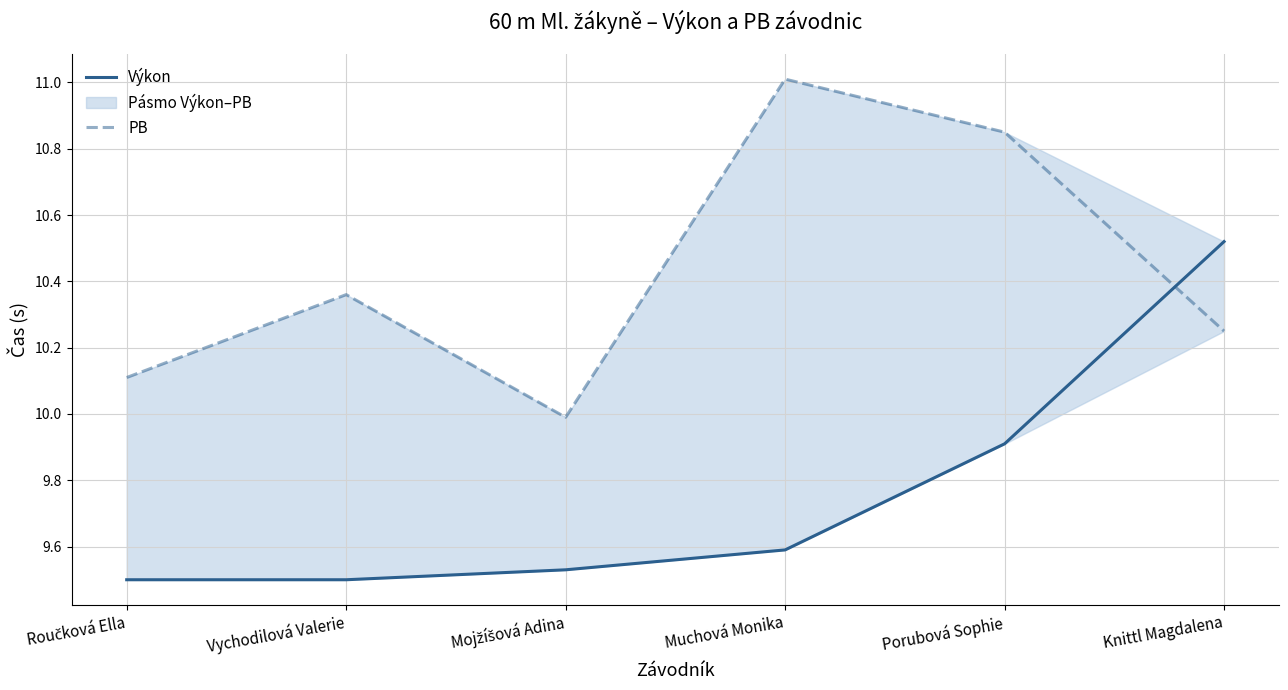

What is the difference between the Výkon values at Knittl Magdalena and Mojžíšová Adina?

1.0